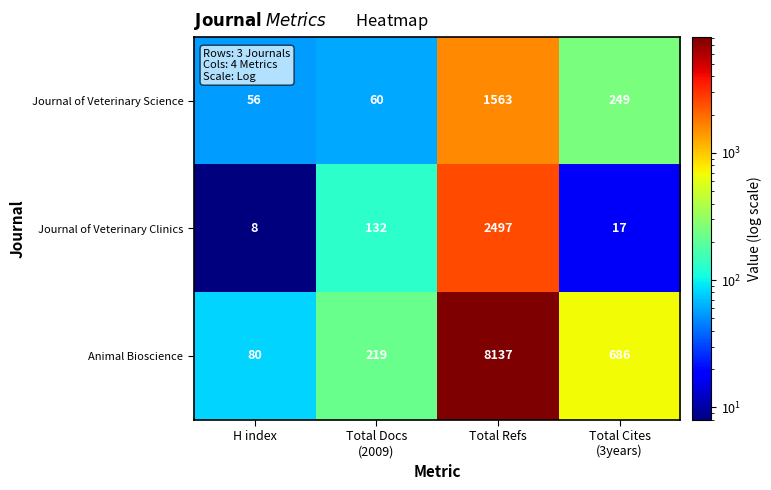

True or false: Animal Bioscience has a value of 8137 at Total Refs.

True